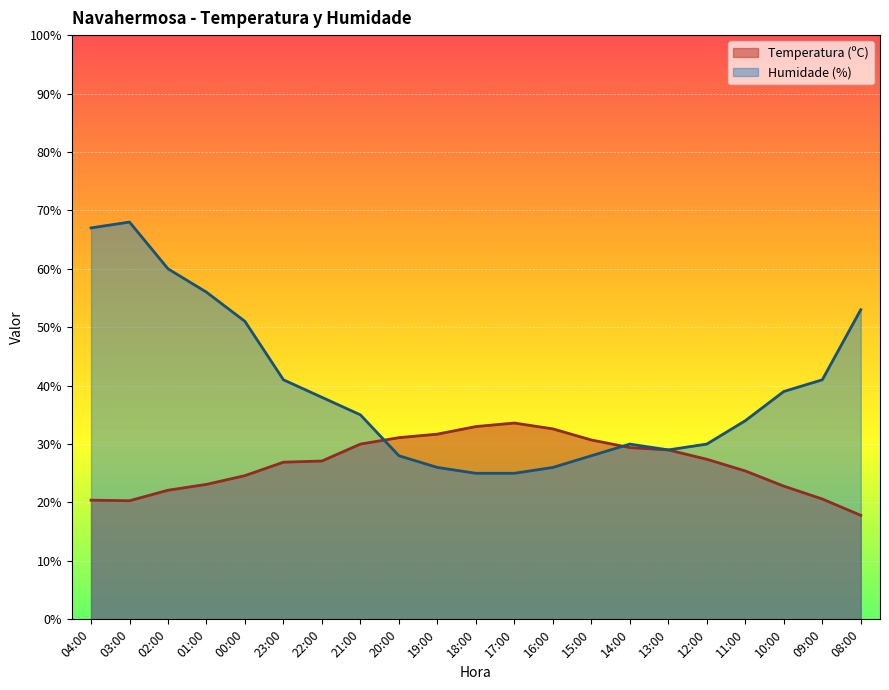

Count the number of data series in this chart.

2